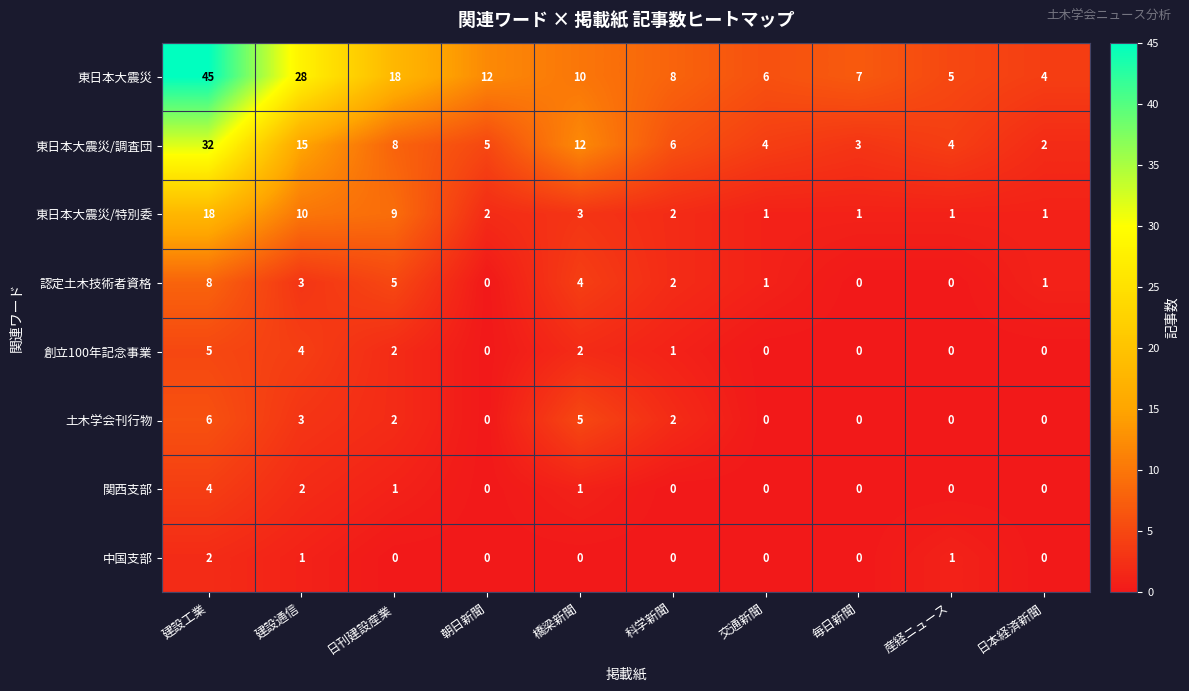

True or false: 東日本大震災/調査団 has a value of 32 at 建設工業.

True